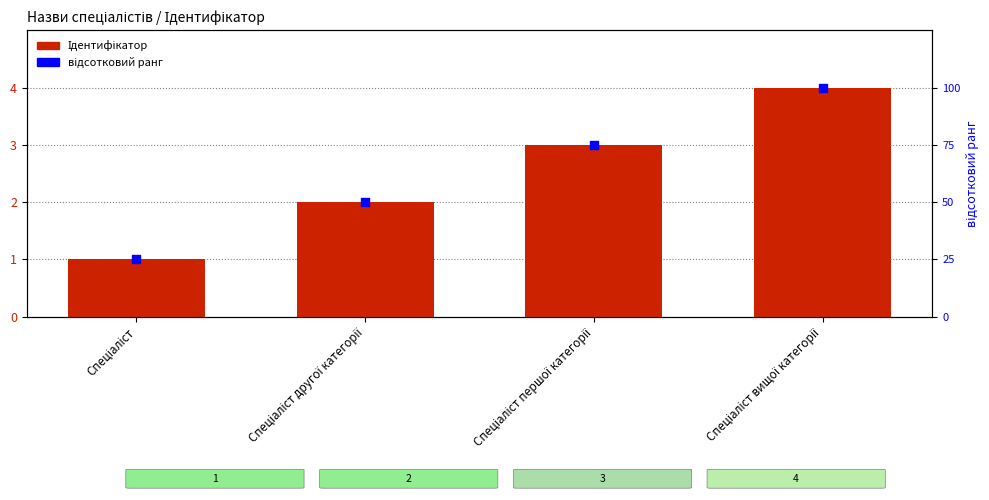

Which series has the largest total across all categories?

відсотковий ранг